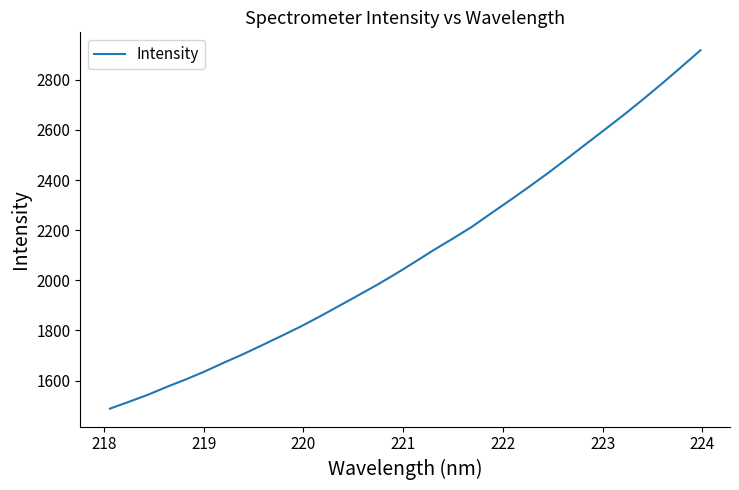

What is the average value?

2103.7